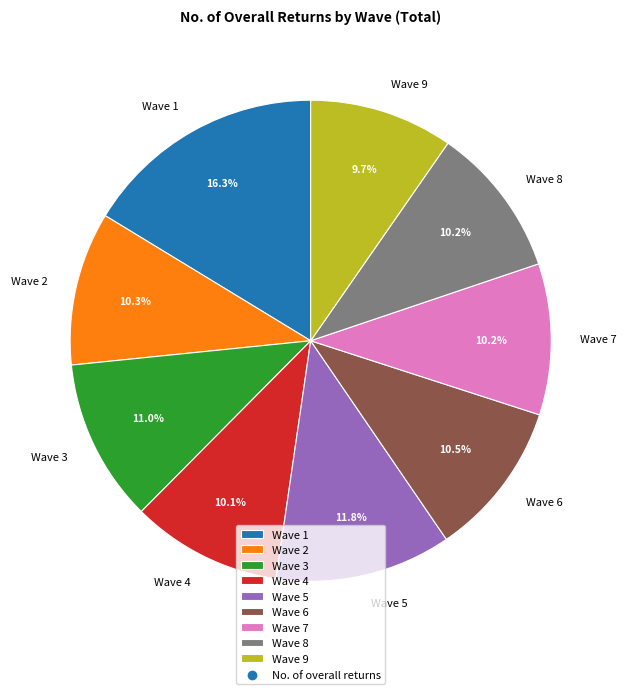

What percentage is the Wave 3 slice, to the nearest percent?

11%